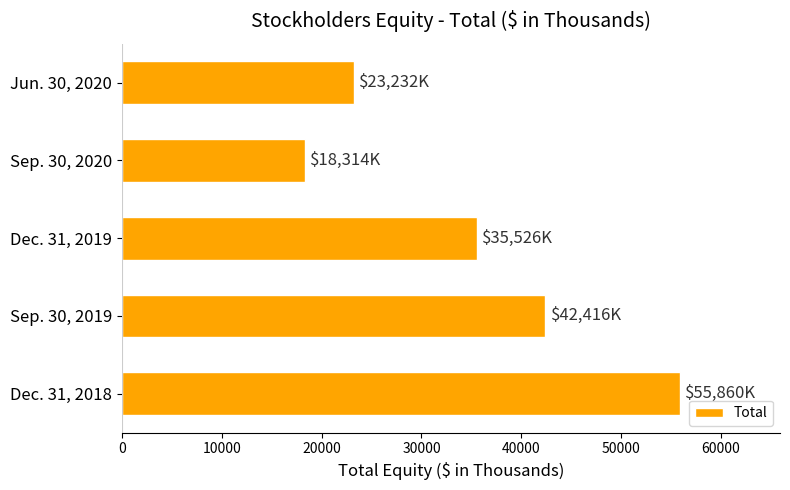

Reading top to bottom, extract all data points from this chart.

23232	18314	35526	42416	55860